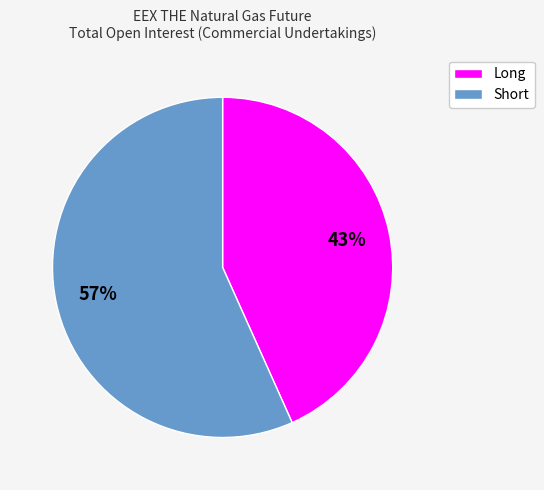

Is it true that Short is 69% of the pie?

False